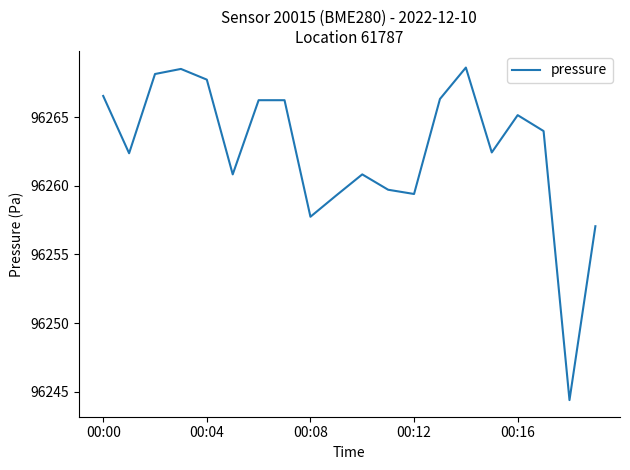

What is the greatest value displayed?

96268.6